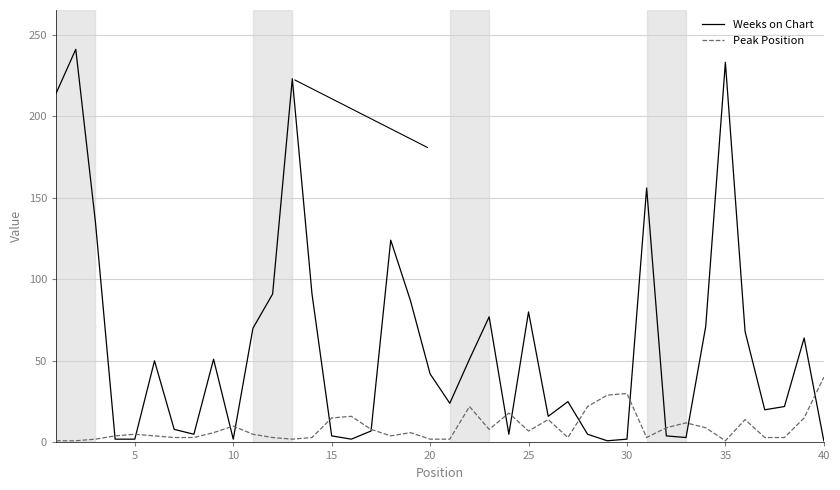

What is the sum of all Weeks on Chart values?

2379